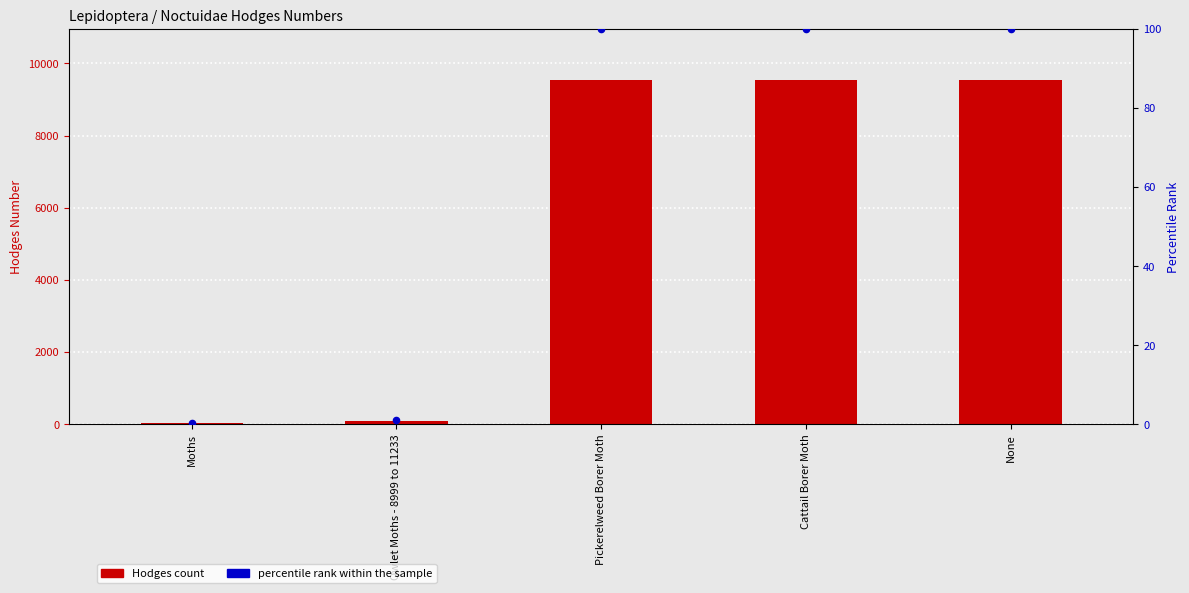

Which series reaches the minimum Y coordinate?

percentile rank within the sample